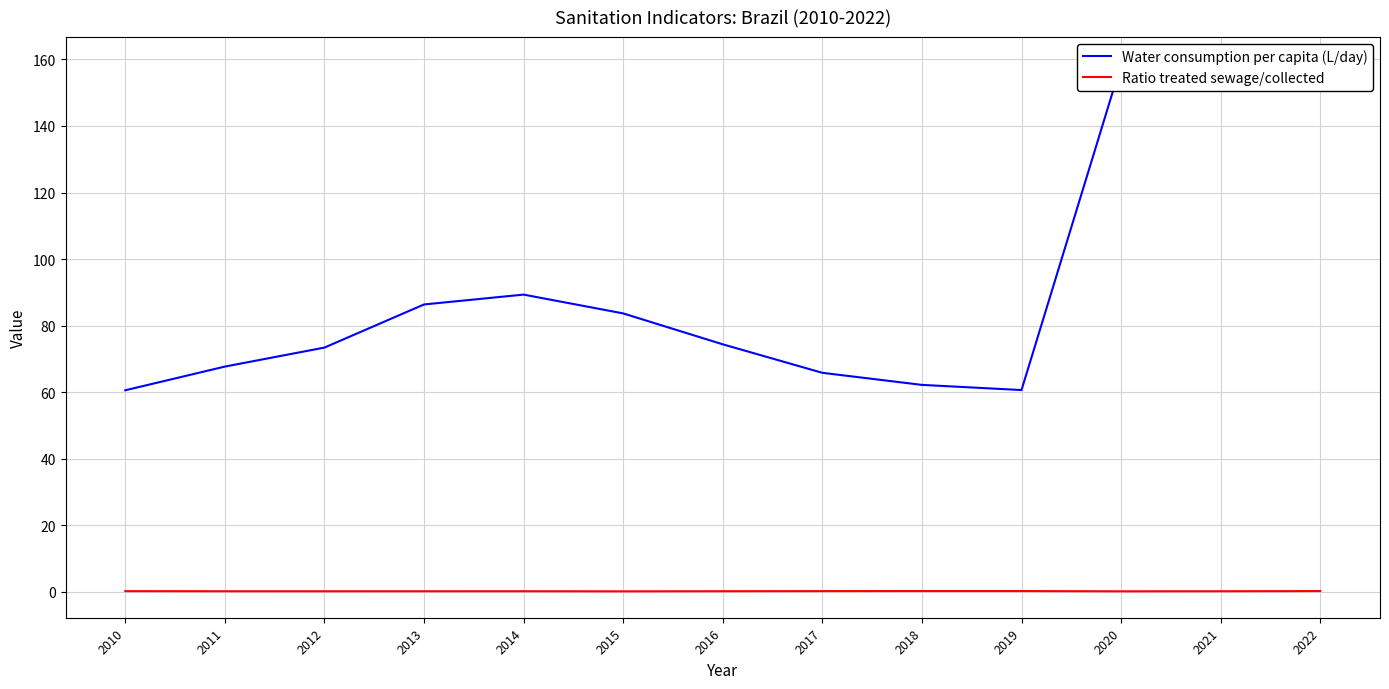

True or false: Ratio treated sewage/collected and Water consumption per capita (L/day) intersect in this chart.

False